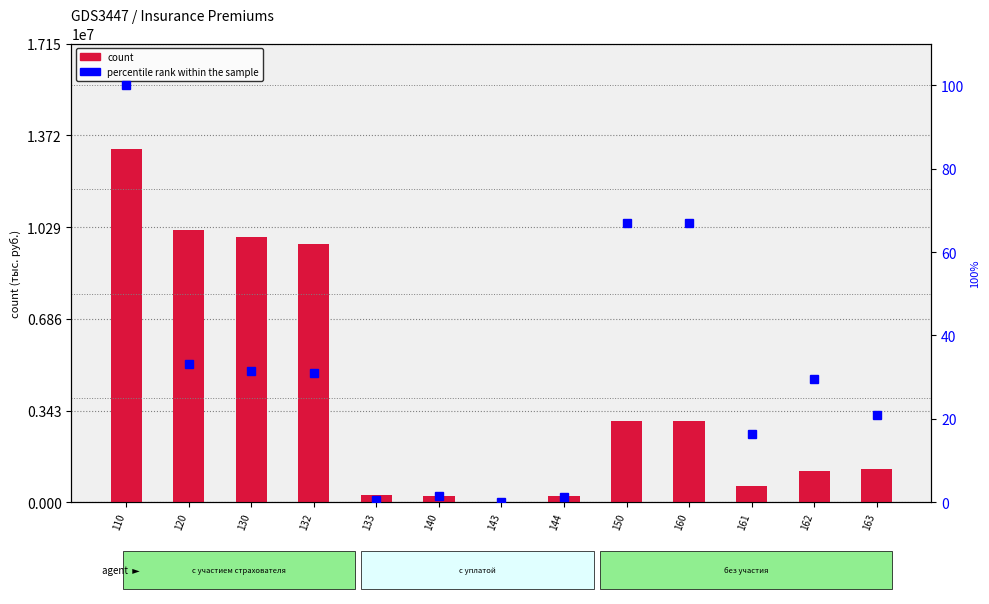

How many groups of bars are there?

13